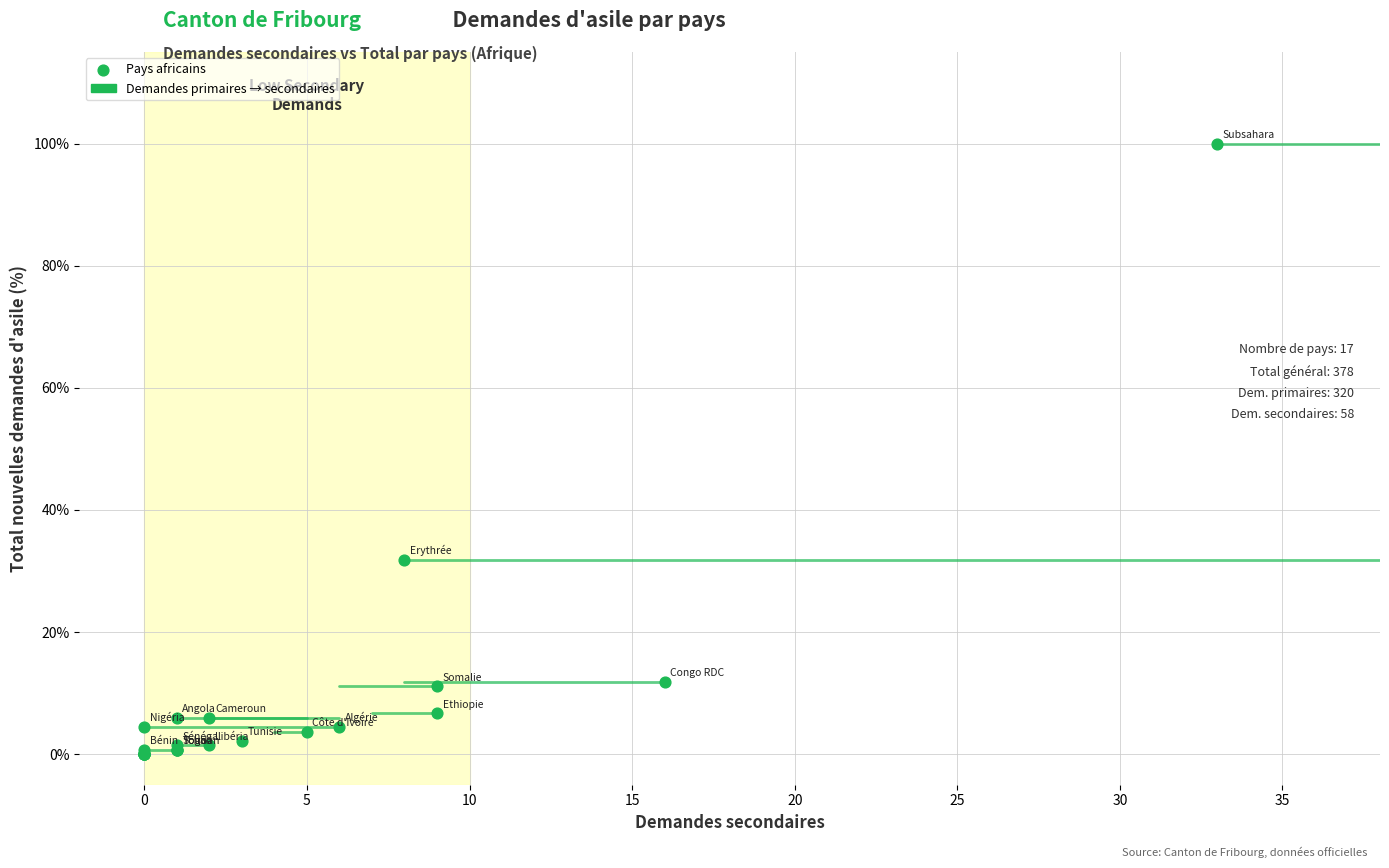

What Y value in the scatter plot is closest to 50?

31.9